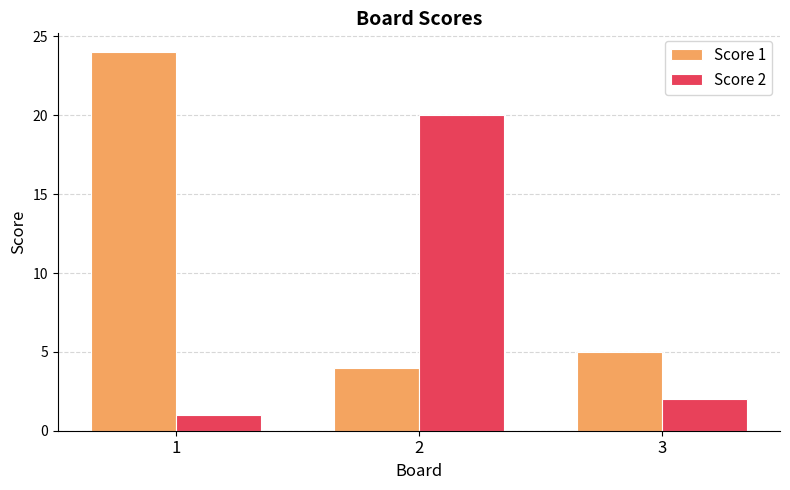

What is the total value across all series at 3?

7